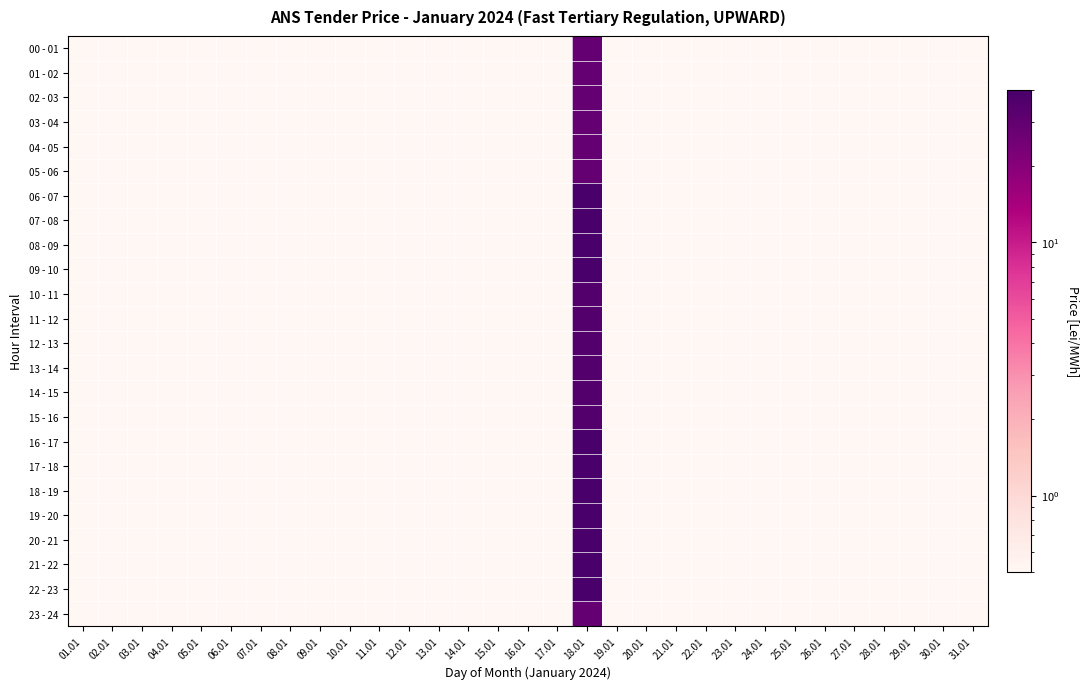

Reading left to right, extract all data points from this chart.

00 - 01: 01.01=0.1	02.01=0.1	03.01=0.1	04.01=0.1	05.01=0.1	06.01=0.1	07.01=0.1	08.01=0.1	09.01=0.1	10.01=0.1	11.01=0.1	12.01=0.1	13.01=0.1	14.01=0.1	15.01=0.1	16.01=0.1	17.01=0.1	18.01=29.0	19.01=0.1	20.01=0.1	21.01=0.1	22.01=0.1	23.01=0.1	24.01=0.1	25.01=0.1	26.01=0.1	27.01=0.1	28.01=0.1	29.01=0.1	30.01=0.1	31.01=0.1
01 - 02: 01.01=0.1	02.01=0.1	03.01=0.1	04.01=0.1	05.01=0.1	06.01=0.1	07.01=0.1	08.01=0.1	09.01=0.1	10.01=0.1	11.01=0.1	12.01=0.1	13.01=0.1	14.01=0.1	15.01=0.1	16.01=0.1	17.01=0.1	18.01=29.0	19.01=0.1	20.01=0.1	21.01=0.1	22.01=0.1	23.01=0.1	24.01=0.1	25.01=0.1	26.01=0.1	27.01=0.1	28.01=0.1	29.01=0.1	30.01=0.1	31.01=0.1
02 - 03: 01.01=0.1	02.01=0.1	03.01=0.1	04.01=0.1	05.01=0.1	06.01=0.1	07.01=0.1	08.01=0.1	09.01=0.1	10.01=0.1	11.01=0.1	12.01=0.1	13.01=0.1	14.01=0.1	15.01=0.1	16.01=0.1	17.01=0.1	18.01=29.0	19.01=0.1	20.01=0.1	21.01=0.1	22.01=0.1	23.01=0.1	24.01=0.1	25.01=0.1	26.01=0.1	27.01=0.1	28.01=0.1	29.01=0.1	30.01=0.1	31.01=0.1
03 - 04: 01.01=0.1	02.01=0.1	03.01=0.1	04.01=0.1	05.01=0.1	06.01=0.1	07.01=0.1	08.01=0.1	09.01=0.1	10.01=0.1	11.01=0.1	12.01=0.1	13.01=0.1	14.01=0.1	15.01=0.1	16.01=0.1	17.01=0.1	18.01=29.0	19.01=0.1	20.01=0.1	21.01=0.1	22.01=0.1	23.01=0.1	24.01=0.1	25.01=0.1	26.01=0.1	27.01=0.1	28.01=0.1	29.01=0.1	30.01=0.1	31.01=0.1
04 - 05: 01.01=0.1	02.01=0.1	03.01=0.1	04.01=0.1	05.01=0.1	06.01=0.1	07.01=0.1	08.01=0.1	09.01=0.1	10.01=0.1	11.01=0.1	12.01=0.1	13.01=0.1	14.01=0.1	15.01=0.1	16.01=0.1	17.01=0.1	18.01=29.0	19.01=0.1	20.01=0.1	21.01=0.1	22.01=0.1	23.01=0.1	24.01=0.1	25.01=0.1	26.01=0.1	27.01=0.1	28.01=0.1	29.01=0.1	30.01=0.1	31.01=0.1
05 - 06: 01.01=0.1	02.01=0.1	03.01=0.1	04.01=0.1	05.01=0.1	06.01=0.1	07.01=0.1	08.01=0.1	09.01=0.1	10.01=0.1	11.01=0.1	12.01=0.1	13.01=0.1	14.01=0.1	15.01=0.1	16.01=0.1	17.01=0.1	18.01=29.0	19.01=0.1	20.01=0.1	21.01=0.1	22.01=0.1	23.01=0.1	24.01=0.1	25.01=0.1	26.01=0.1	27.01=0.1	28.01=0.1	29.01=0.1	30.01=0.1	31.01=0.1
06 - 07: 01.01=0.1	02.01=0.1	03.01=0.1	04.01=0.1	05.01=0.1	06.01=0.1	07.01=0.1	08.01=0.1	09.01=0.1	10.01=0.1	11.01=0.1	12.01=0.1	13.01=0.1	14.01=0.1	15.01=0.1	16.01=0.1	17.01=0.1	18.01=40.0	19.01=0.1	20.01=0.1	21.01=0.1	22.01=0.1	23.01=0.1	24.01=0.1	25.01=0.1	26.01=0.1	27.01=0.1	28.01=0.1	29.01=0.1	30.01=0.1	31.01=0.1
07 - 08: 01.01=0.1	02.01=0.1	03.01=0.1	04.01=0.1	05.01=0.1	06.01=0.1	07.01=0.1	08.01=0.1	09.01=0.1	10.01=0.1	11.01=0.1	12.01=0.1	13.01=0.1	14.01=0.1	15.01=0.1	16.01=0.1	17.01=0.1	18.01=40.0	19.01=0.1	20.01=0.1	21.01=0.1	22.01=0.1	23.01=0.1	24.01=0.1	25.01=0.1	26.01=0.1	27.01=0.1	28.01=0.1	29.01=0.1	30.01=0.1	31.01=0.1
08 - 09: 01.01=0.1	02.01=0.1	03.01=0.1	04.01=0.1	05.01=0.1	06.01=0.1	07.01=0.1	08.01=0.1	09.01=0.1	10.01=0.1	11.01=0.1	12.01=0.1	13.01=0.1	14.01=0.1	15.01=0.1	16.01=0.1	17.01=0.1	18.01=40.0	19.01=0.1	20.01=0.1	21.01=0.1	22.01=0.1	23.01=0.1	24.01=0.1	25.01=0.1	26.01=0.1	27.01=0.1	28.01=0.1	29.01=0.1	30.01=0.1	31.01=0.1
09 - 10: 01.01=0.1	02.01=0.1	03.01=0.1	04.01=0.1	05.01=0.1	06.01=0.1	07.01=0.1	08.01=0.1	09.01=0.1	10.01=0.1	11.01=0.1	12.01=0.1	13.01=0.1	14.01=0.1	15.01=0.1	16.01=0.1	17.01=0.1	18.01=40.0	19.01=0.1	20.01=0.1	21.01=0.1	22.01=0.1	23.01=0.1	24.01=0.1	25.01=0.1	26.01=0.1	27.01=0.1	28.01=0.1	29.01=0.1	30.01=0.1	31.01=0.1
10 - 11: 01.01=0.1	02.01=0.1	03.01=0.1	04.01=0.1	05.01=0.1	06.01=0.1	07.01=0.1	08.01=0.1	09.01=0.1	10.01=0.1	11.01=0.1	12.01=0.1	13.01=0.1	14.01=0.1	15.01=0.1	16.01=0.1	17.01=0.1	18.01=35.0	19.01=0.1	20.01=0.1	21.01=0.1	22.01=0.1	23.01=0.1	24.01=0.1	25.01=0.1	26.01=0.1	27.01=0.1	28.01=0.1	29.01=0.1	30.01=0.1	31.01=0.1
11 - 12: 01.01=0.1	02.01=0.1	03.01=0.1	04.01=0.1	05.01=0.1	06.01=0.1	07.01=0.1	08.01=0.1	09.01=0.1	10.01=0.1	11.01=0.1	12.01=0.1	13.01=0.1	14.01=0.1	15.01=0.1	16.01=0.1	17.01=0.1	18.01=35.0	19.01=0.1	20.01=0.1	21.01=0.1	22.01=0.1	23.01=0.1	24.01=0.1	25.01=0.1	26.01=0.1	27.01=0.1	28.01=0.1	29.01=0.1	30.01=0.1	31.01=0.1
12 - 13: 01.01=0.1	02.01=0.1	03.01=0.1	04.01=0.1	05.01=0.1	06.01=0.1	07.01=0.1	08.01=0.1	09.01=0.1	10.01=0.1	11.01=0.1	12.01=0.1	13.01=0.1	14.01=0.1	15.01=0.1	16.01=0.1	17.01=0.1	18.01=35.0	19.01=0.1	20.01=0.1	21.01=0.1	22.01=0.1	23.01=0.1	24.01=0.1	25.01=0.1	26.01=0.1	27.01=0.1	28.01=0.1	29.01=0.1	30.01=0.1	31.01=0.1
13 - 14: 01.01=0.1	02.01=0.1	03.01=0.1	04.01=0.1	05.01=0.1	06.01=0.1	07.01=0.1	08.01=0.1	09.01=0.1	10.01=0.1	11.01=0.1	12.01=0.1	13.01=0.1	14.01=0.1	15.01=0.1	16.01=0.1	17.01=0.1	18.01=35.0	19.01=0.1	20.01=0.1	21.01=0.1	22.01=0.1	23.01=0.1	24.01=0.1	25.01=0.1	26.01=0.1	27.01=0.1	28.01=0.1	29.01=0.1	30.01=0.1	31.01=0.1
14 - 15: 01.01=0.1	02.01=0.1	03.01=0.1	04.01=0.1	05.01=0.1	06.01=0.1	07.01=0.1	08.01=0.1	09.01=0.1	10.01=0.1	11.01=0.1	12.01=0.1	13.01=0.1	14.01=0.1	15.01=0.1	16.01=0.1	17.01=0.1	18.01=35.0	19.01=0.1	20.01=0.1	21.01=0.1	22.01=0.1	23.01=0.1	24.01=0.1	25.01=0.1	26.01=0.1	27.01=0.1	28.01=0.1	29.01=0.1	30.01=0.1	31.01=0.1
15 - 16: 01.01=0.1	02.01=0.1	03.01=0.1	04.01=0.1	05.01=0.1	06.01=0.1	07.01=0.1	08.01=0.1	09.01=0.1	10.01=0.1	11.01=0.1	12.01=0.1	13.01=0.1	14.01=0.1	15.01=0.1	16.01=0.1	17.01=0.1	18.01=35.0	19.01=0.1	20.01=0.1	21.01=0.1	22.01=0.1	23.01=0.1	24.01=0.1	25.01=0.1	26.01=0.1	27.01=0.1	28.01=0.1	29.01=0.1	30.01=0.1	31.01=0.1
16 - 17: 01.01=0.1	02.01=0.1	03.01=0.1	04.01=0.1	05.01=0.1	06.01=0.1	07.01=0.1	08.01=0.1	09.01=0.1	10.01=0.1	11.01=0.1	12.01=0.1	13.01=0.1	14.01=0.1	15.01=0.1	16.01=0.1	17.01=0.1	18.01=40.0	19.01=0.1	20.01=0.1	21.01=0.1	22.01=0.1	23.01=0.1	24.01=0.1	25.01=0.1	26.01=0.1	27.01=0.1	28.01=0.1	29.01=0.1	30.01=0.1	31.01=0.1
17 - 18: 01.01=0.1	02.01=0.1	03.01=0.1	04.01=0.1	05.01=0.1	06.01=0.1	07.01=0.1	08.01=0.1	09.01=0.1	10.01=0.1	11.01=0.1	12.01=0.1	13.01=0.1	14.01=0.1	15.01=0.1	16.01=0.1	17.01=0.1	18.01=40.0	19.01=0.1	20.01=0.1	21.01=0.1	22.01=0.1	23.01=0.1	24.01=0.1	25.01=0.1	26.01=0.1	27.01=0.1	28.01=0.1	29.01=0.1	30.01=0.1	31.01=0.1
18 - 19: 01.01=0.1	02.01=0.1	03.01=0.1	04.01=0.1	05.01=0.1	06.01=0.1	07.01=0.1	08.01=0.1	09.01=0.1	10.01=0.1	11.01=0.1	12.01=0.1	13.01=0.1	14.01=0.1	15.01=0.1	16.01=0.1	17.01=0.1	18.01=40.0	19.01=0.1	20.01=0.1	21.01=0.1	22.01=0.1	23.01=0.1	24.01=0.1	25.01=0.1	26.01=0.1	27.01=0.1	28.01=0.1	29.01=0.1	30.01=0.1	31.01=0.1
19 - 20: 01.01=0.1	02.01=0.1	03.01=0.1	04.01=0.1	05.01=0.1	06.01=0.1	07.01=0.1	08.01=0.1	09.01=0.1	10.01=0.1	11.01=0.1	12.01=0.1	13.01=0.1	14.01=0.1	15.01=0.1	16.01=0.1	17.01=0.1	18.01=40.0	19.01=0.1	20.01=0.1	21.01=0.1	22.01=0.1	23.01=0.1	24.01=0.1	25.01=0.1	26.01=0.1	27.01=0.1	28.01=0.1	29.01=0.1	30.01=0.1	31.01=0.1
20 - 21: 01.01=0.1	02.01=0.1	03.01=0.1	04.01=0.1	05.01=0.1	06.01=0.1	07.01=0.1	08.01=0.1	09.01=0.1	10.01=0.1	11.01=0.1	12.01=0.1	13.01=0.1	14.01=0.1	15.01=0.1	16.01=0.1	17.01=0.1	18.01=40.0	19.01=0.1	20.01=0.1	21.01=0.1	22.01=0.1	23.01=0.1	24.01=0.1	25.01=0.1	26.01=0.1	27.01=0.1	28.01=0.1	29.01=0.1	30.01=0.1	31.01=0.1
21 - 22: 01.01=0.1	02.01=0.1	03.01=0.1	04.01=0.1	05.01=0.1	06.01=0.1	07.01=0.1	08.01=0.1	09.01=0.1	10.01=0.1	11.01=0.1	12.01=0.1	13.01=0.1	14.01=0.1	15.01=0.1	16.01=0.1	17.01=0.1	18.01=40.0	19.01=0.1	20.01=0.1	21.01=0.1	22.01=0.1	23.01=0.1	24.01=0.1	25.01=0.1	26.01=0.1	27.01=0.1	28.01=0.1	29.01=0.1	30.01=0.1	31.01=0.1
22 - 23: 01.01=0.1	02.01=0.1	03.01=0.1	04.01=0.1	05.01=0.1	06.01=0.1	07.01=0.1	08.01=0.1	09.01=0.1	10.01=0.1	11.01=0.1	12.01=0.1	13.01=0.1	14.01=0.1	15.01=0.1	16.01=0.1	17.01=0.1	18.01=40.0	19.01=0.1	20.01=0.1	21.01=0.1	22.01=0.1	23.01=0.1	24.01=0.1	25.01=0.1	26.01=0.1	27.01=0.1	28.01=0.1	29.01=0.1	30.01=0.1	31.01=0.1
23 - 24: 01.01=0.1	02.01=0.1	03.01=0.1	04.01=0.1	05.01=0.1	06.01=0.1	07.01=0.1	08.01=0.1	09.01=0.1	10.01=0.1	11.01=0.1	12.01=0.1	13.01=0.1	14.01=0.1	15.01=0.1	16.01=0.1	17.01=0.1	18.01=29.0	19.01=0.1	20.01=0.1	21.01=0.1	22.01=0.1	23.01=0.1	24.01=0.1	25.01=0.1	26.01=0.1	27.01=0.1	28.01=0.1	29.01=0.1	30.01=0.1	31.01=0.1